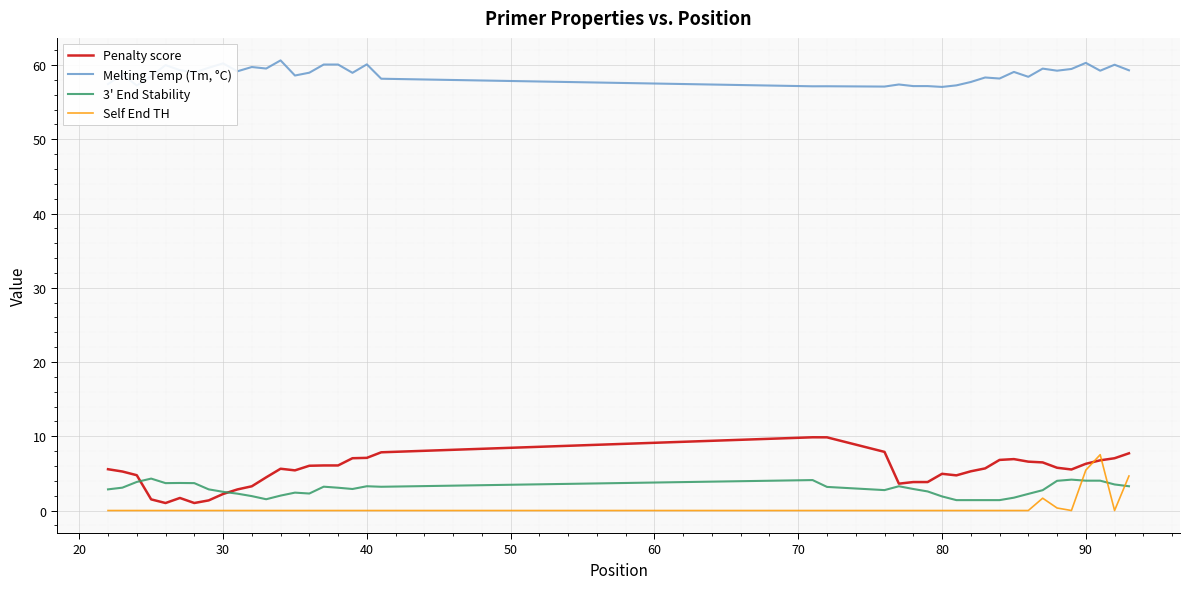

What is the lowest value of the 3' End Stability series?

1.4